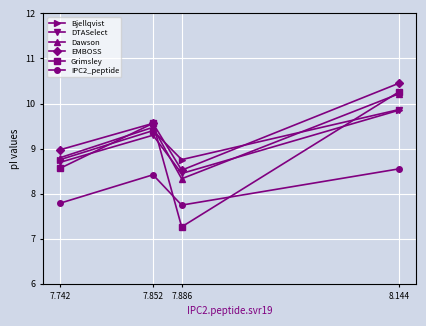

Reading left to right, transcribe all the data shown in this chart.

Bjellqvist: 7.742=8.8	7.852=9.4	7.886=8.8	8.144=9.9
DTASelect: 7.742=8.7	7.852=9.3	7.886=8.4	8.144=9.9
Dawson: 7.742=8.8	7.852=9.5	7.886=8.3	8.144=10.2
EMBOSS: 7.742=9.0	7.852=9.6	7.886=8.5	8.144=10.5
Grimsley: 7.742=8.6	7.852=9.6	7.886=7.3	8.144=10.3
IPC2_peptide: 7.742=7.8	7.852=8.4	7.886=7.7	8.144=8.6